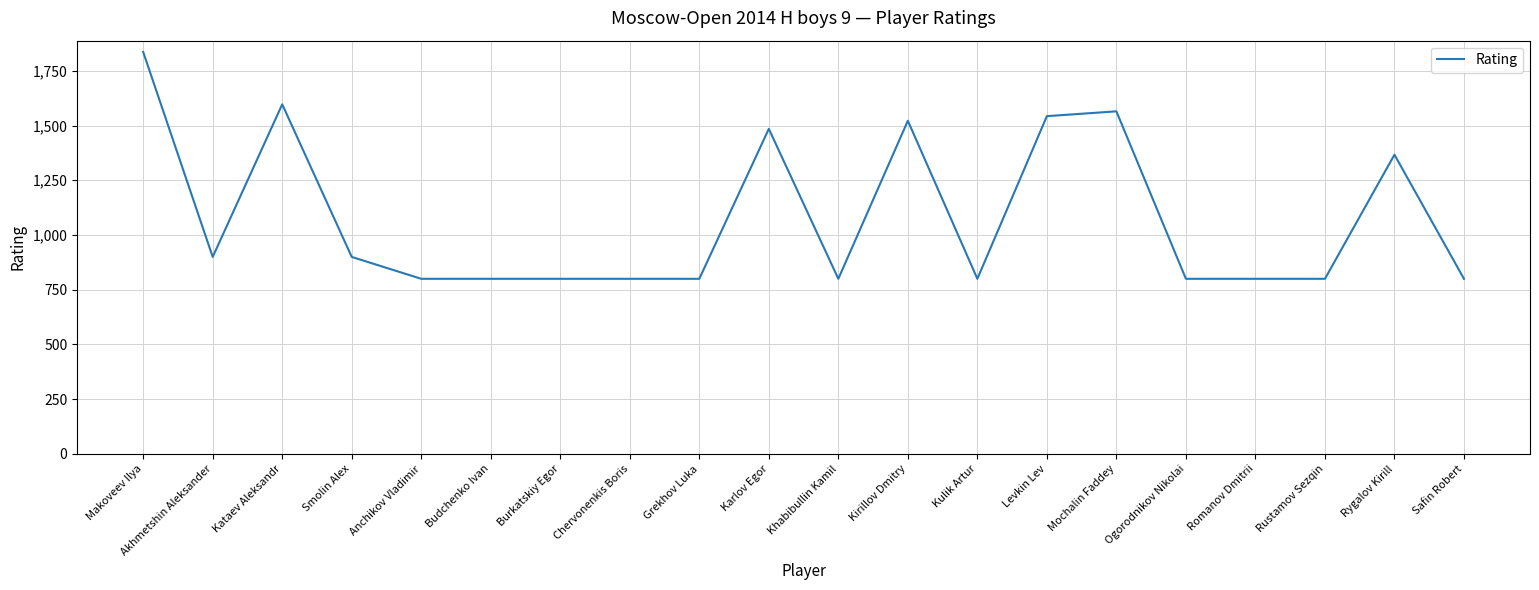

Reading left to right, what are all the values shown in this chart?

Makoveev Ilya=1836	Akhmetshin Aleksander=900	Kataev Aleksandr=1597	Smolin Alex=900	Anchikov Vladimir=800	Budchenko Ivan=800	Burkatskiy Egor=800	Chervonenkis Boris=800	Grekhov Luka=800	Karlov Egor=1485	Khabibullin Kamil=800	Kirillov Dmitry=1522	Kulik Artur=800	Levkin Lev=1543	Mochalin Faddey=1565	Ogorodnikov Nikolai=800	Romanov Dmitrii=800	Rustamov Sezqin=800	Rygalov Kirill=1367	Safin Robert=800